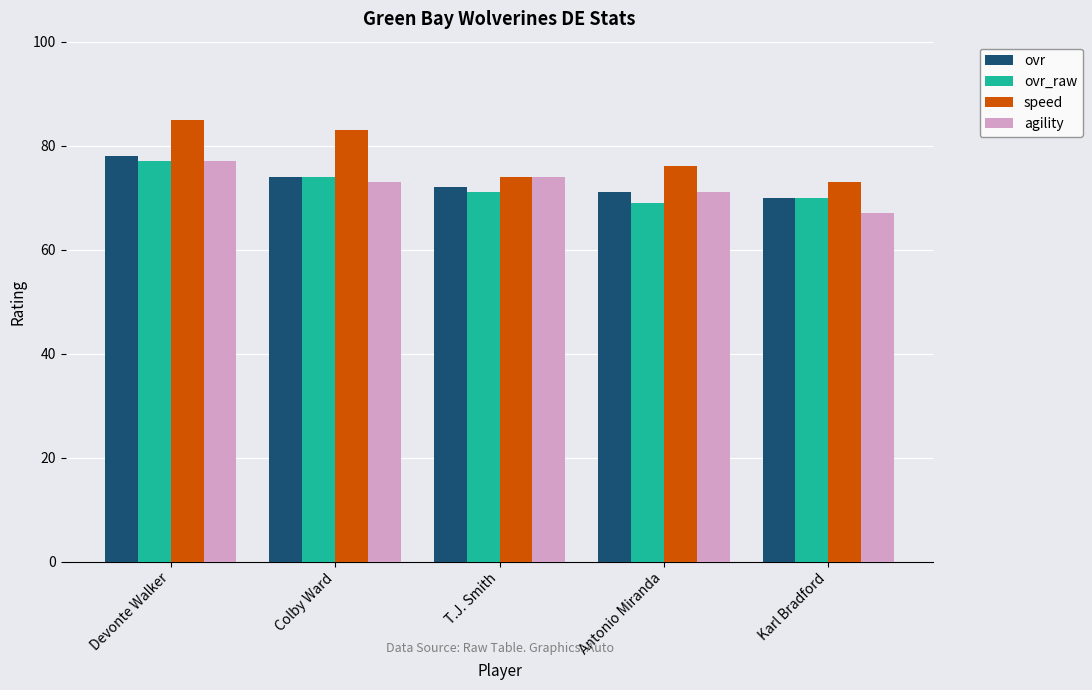

Read the ovr_raw value at T.J. Smith.

71